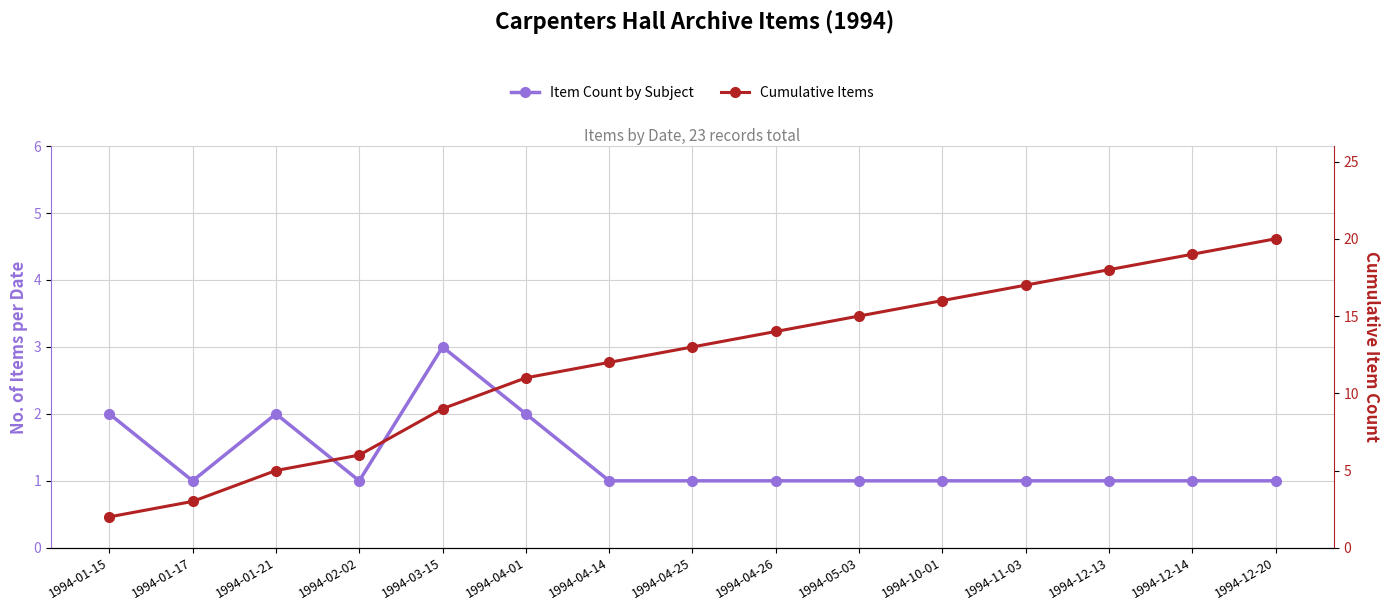

How many lines are shown in the chart?

2